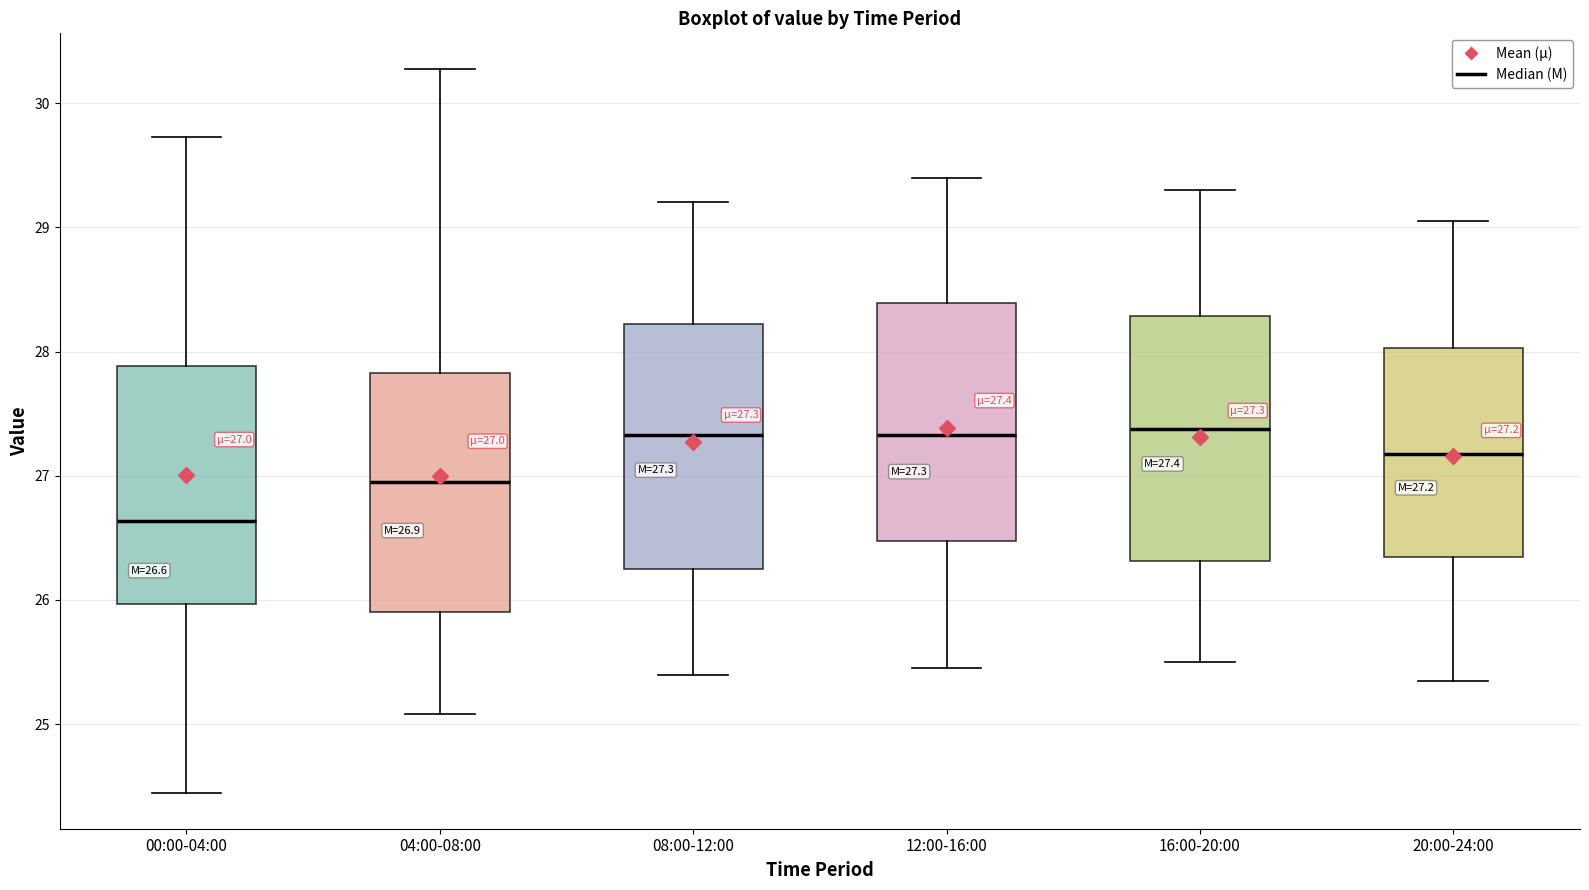

Which box's median line is the lowest?

00:00-04:00